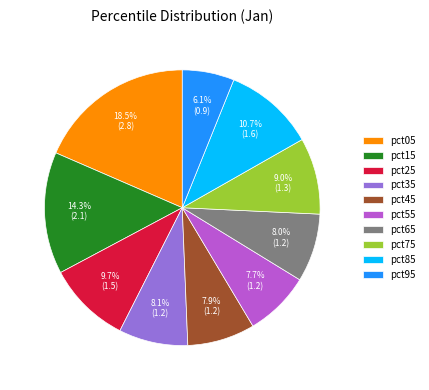

To the nearest percent, what is the difference between the largest and smallest slice percentages?

12%